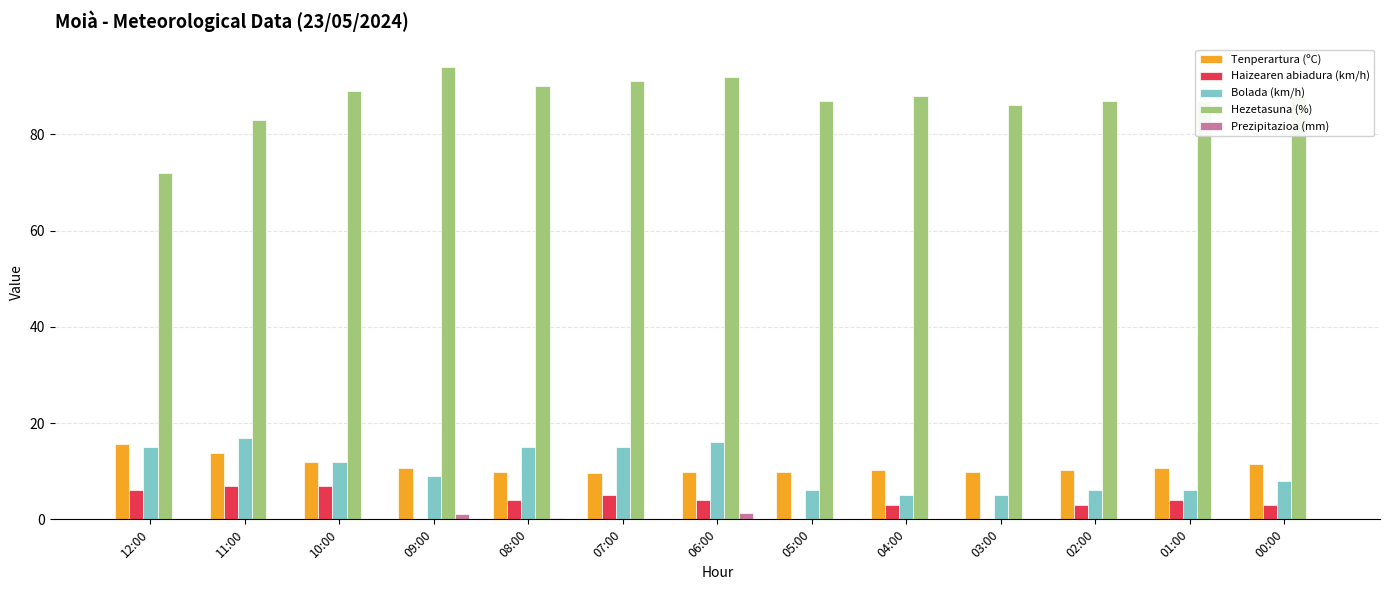

What is the sum of all Haizearen abiadura (km/h) values?

46.0